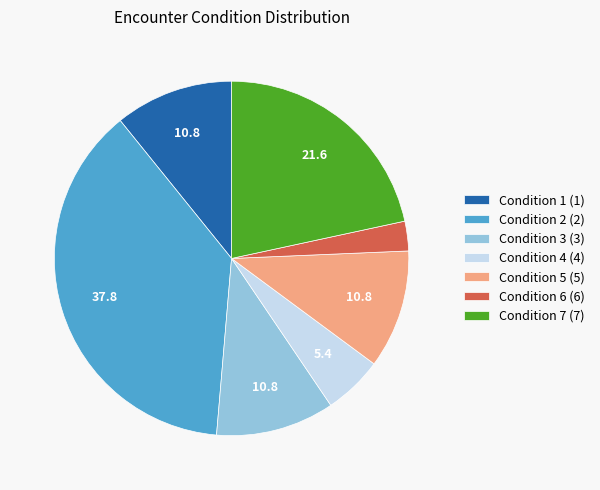

Does any single category account for the majority?

No